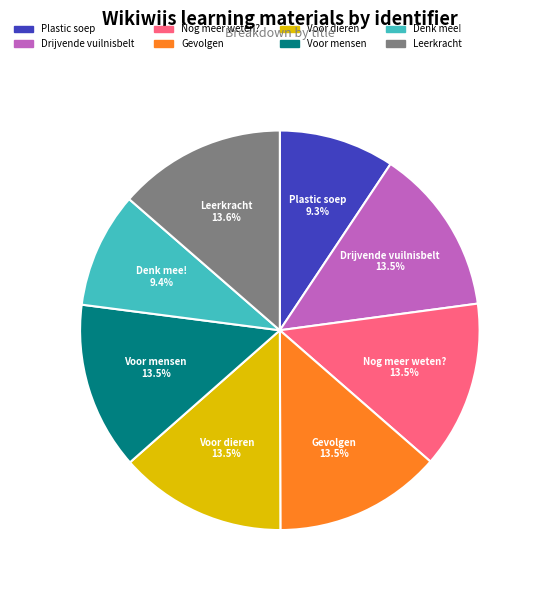

How many segments does this pie chart have?

8